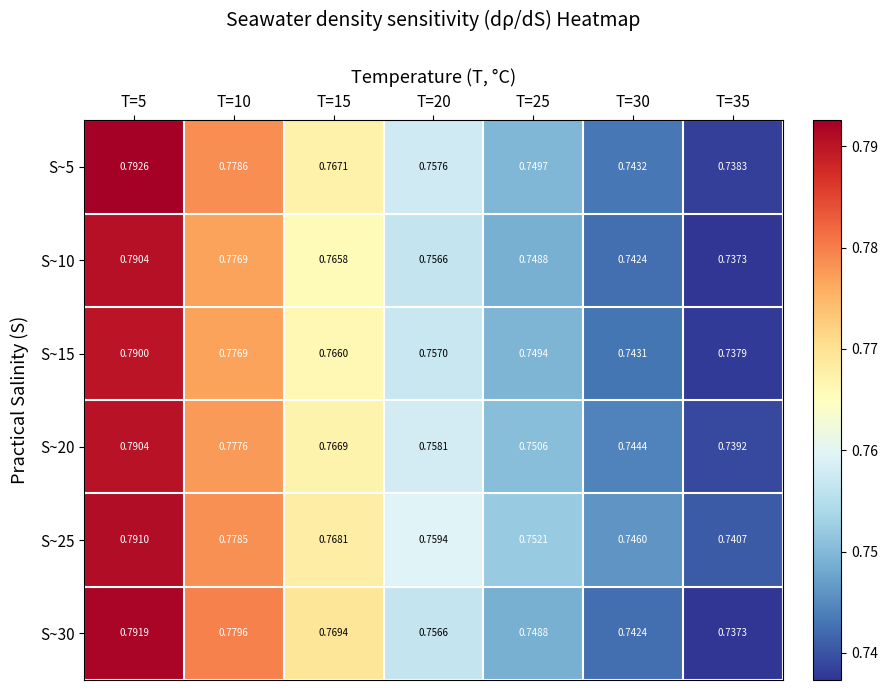

Is the value of S~20 at T=10 greater than the value of S~25 at T=5?

No